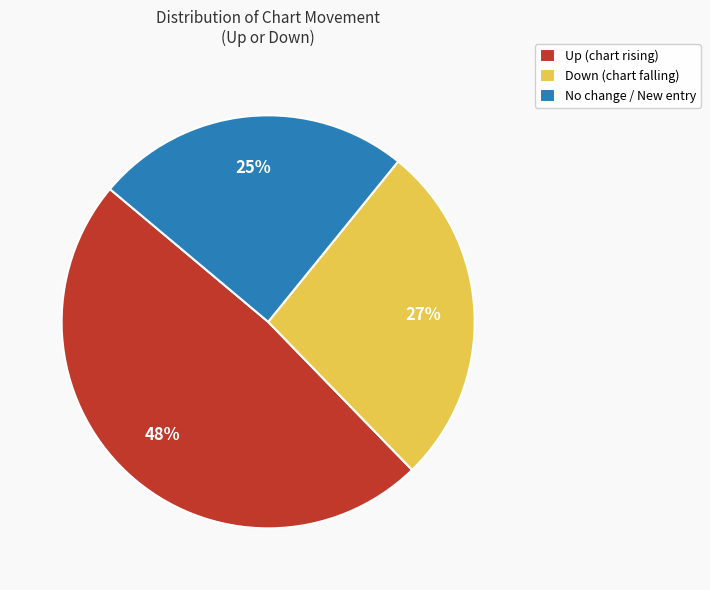

How many segments does this pie chart have?

3